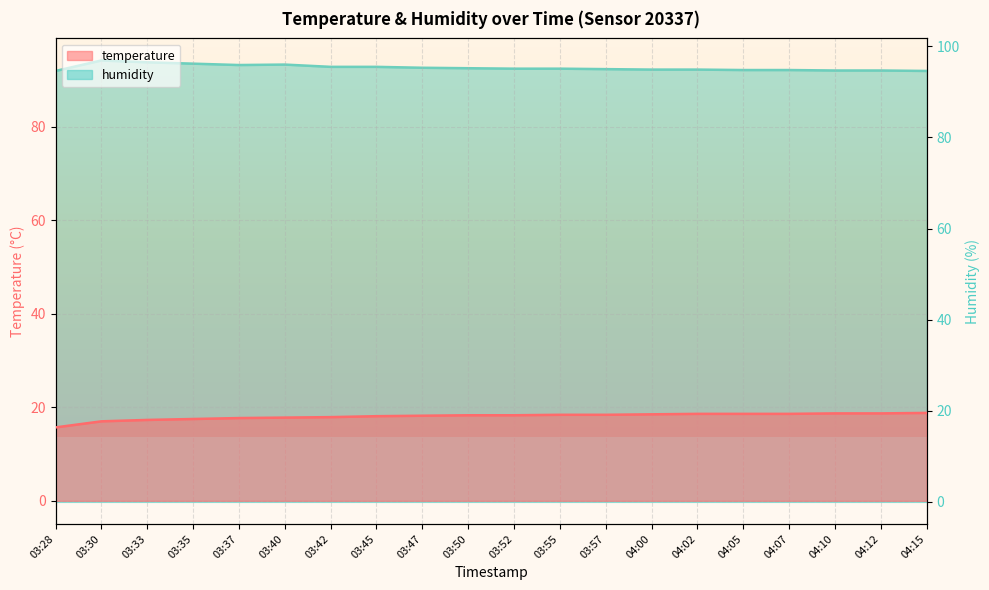

The value of temperature at 04:05 is 11.3. True or false?

False